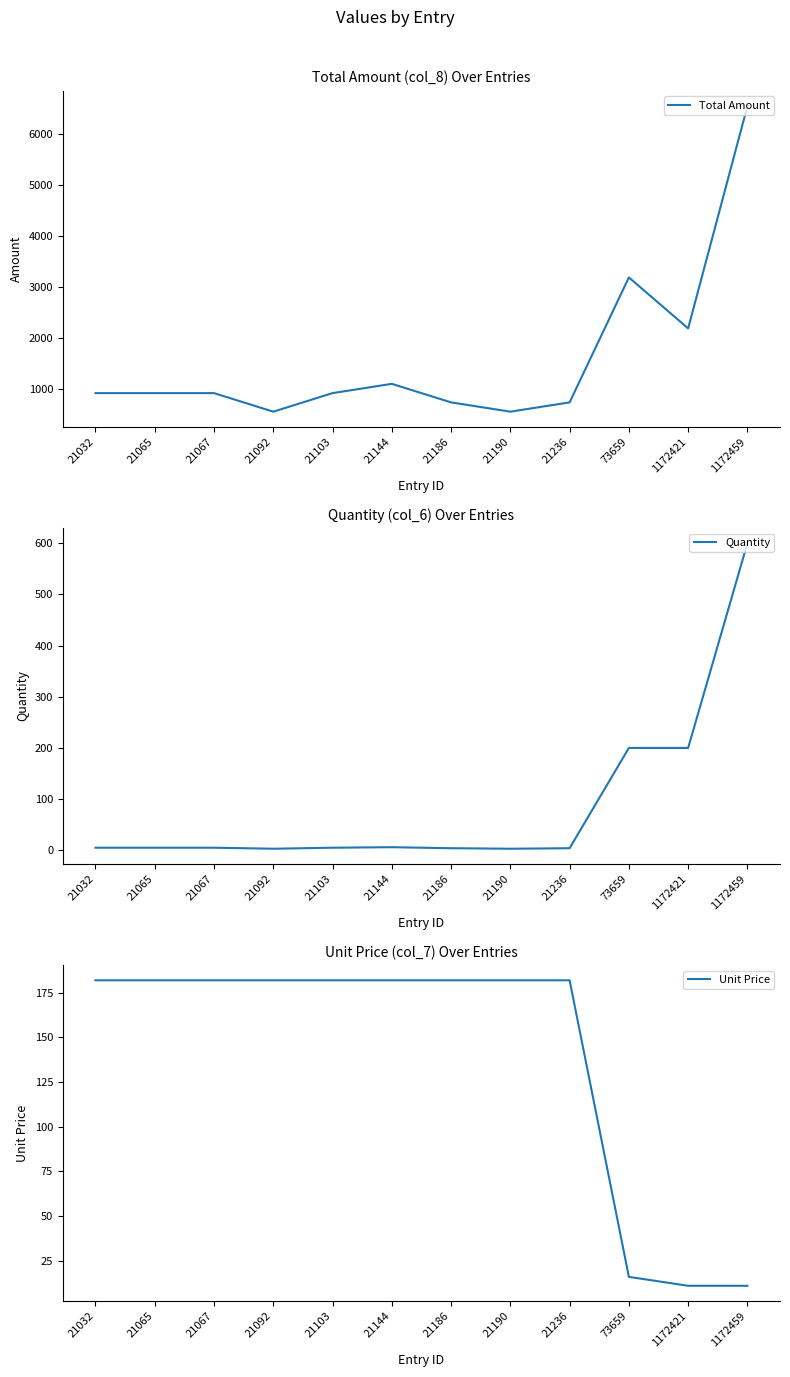

At 21065, list the series in order from smallest to largest.

Quantity, Unit Price, Total Amount